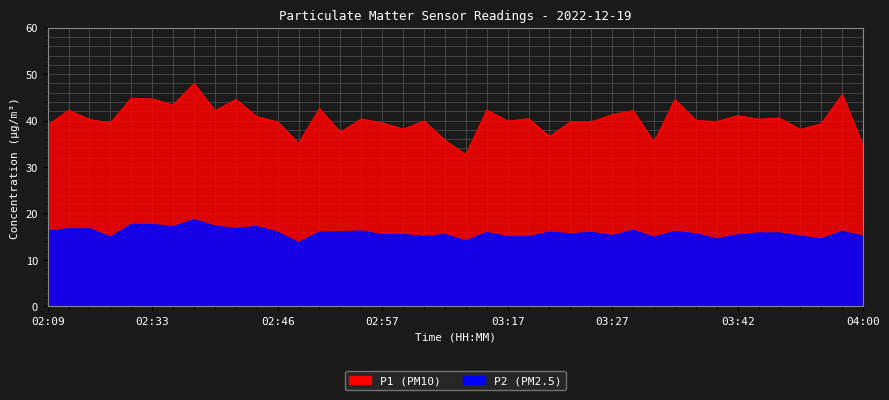

True or false: P1 has more than 2 points higher than both neighbors.

True